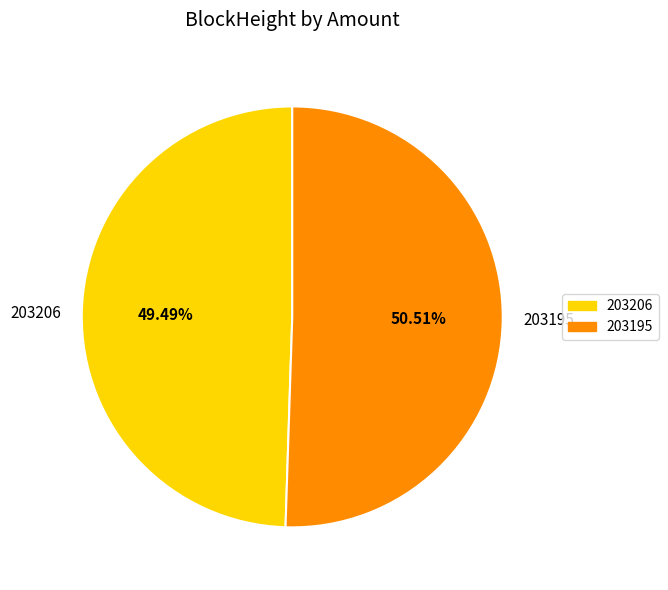

Count the number of slices in the pie.

2